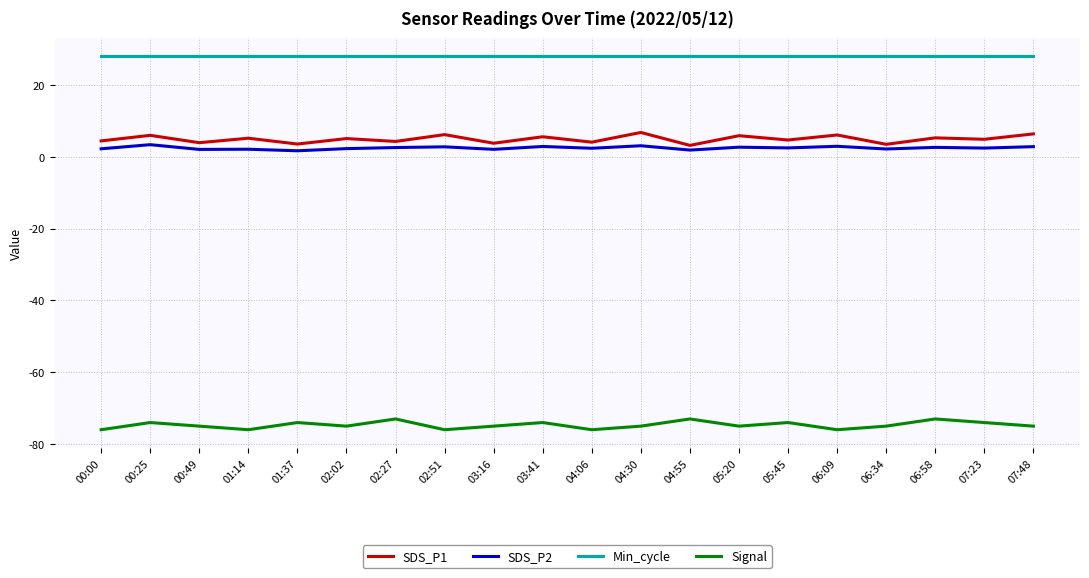

True or false: SDS_P1 has a value of 4.7 at 05:45.

True